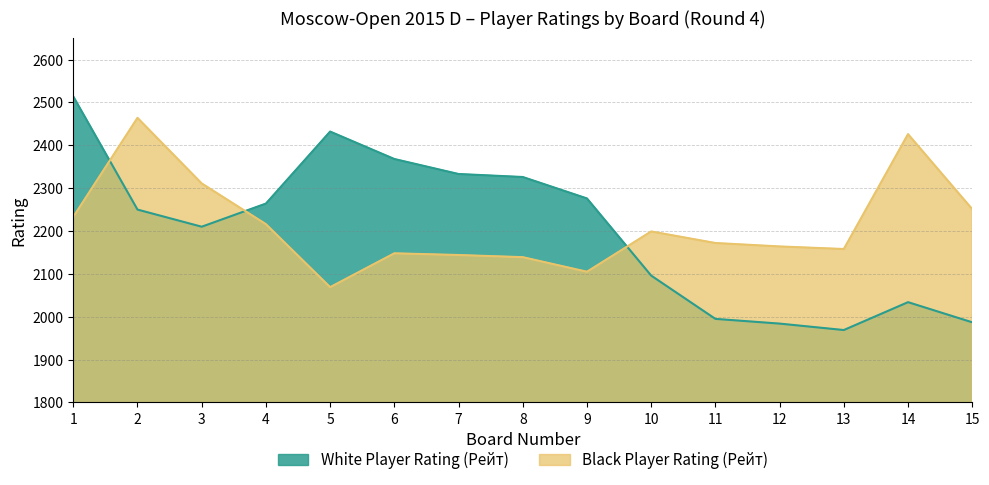

Rank the series at 1 from highest to lowest value.

White Player Rating (Рейт), Black Player Rating (Рейт)